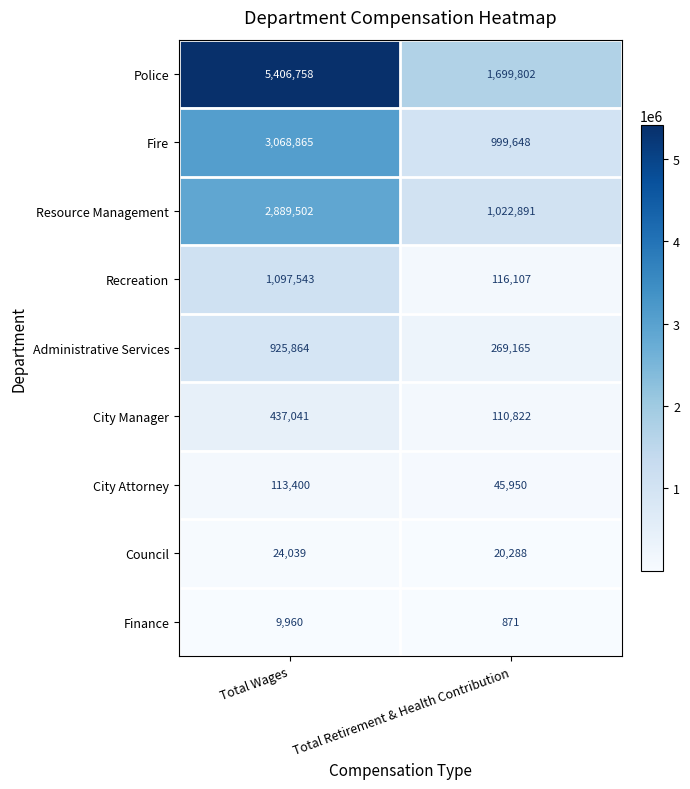

What is the average value of the Council series?

22164